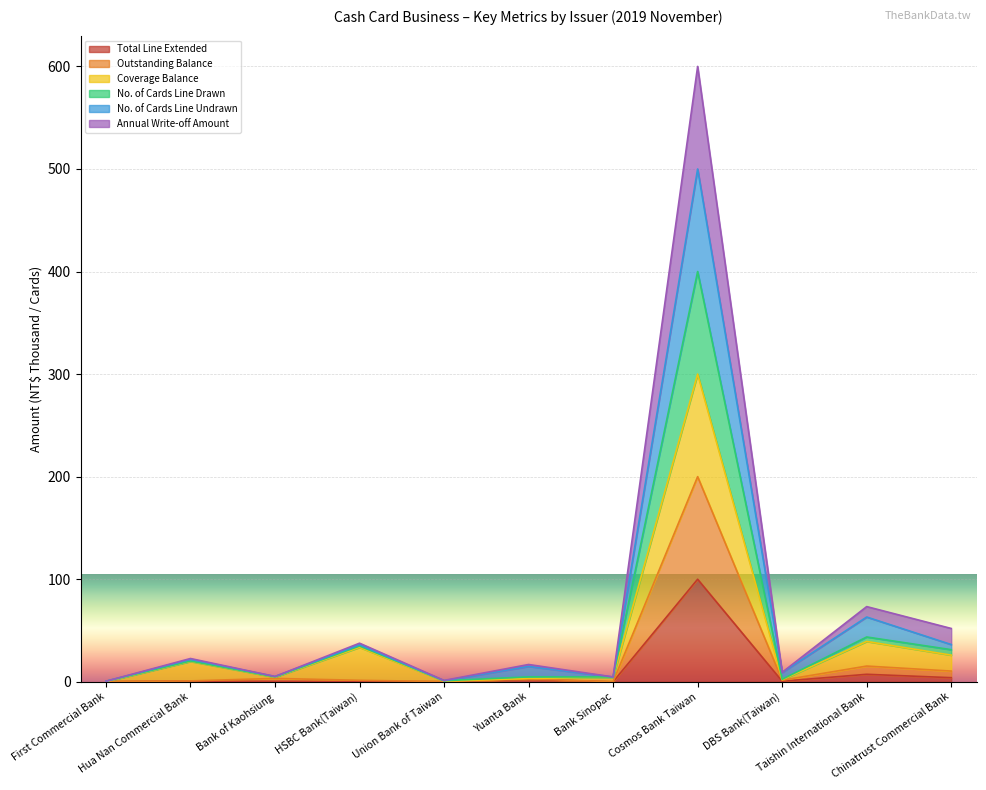

True or false: Outstanding Balance and Annual Write-off Amount intersect in this chart.

False